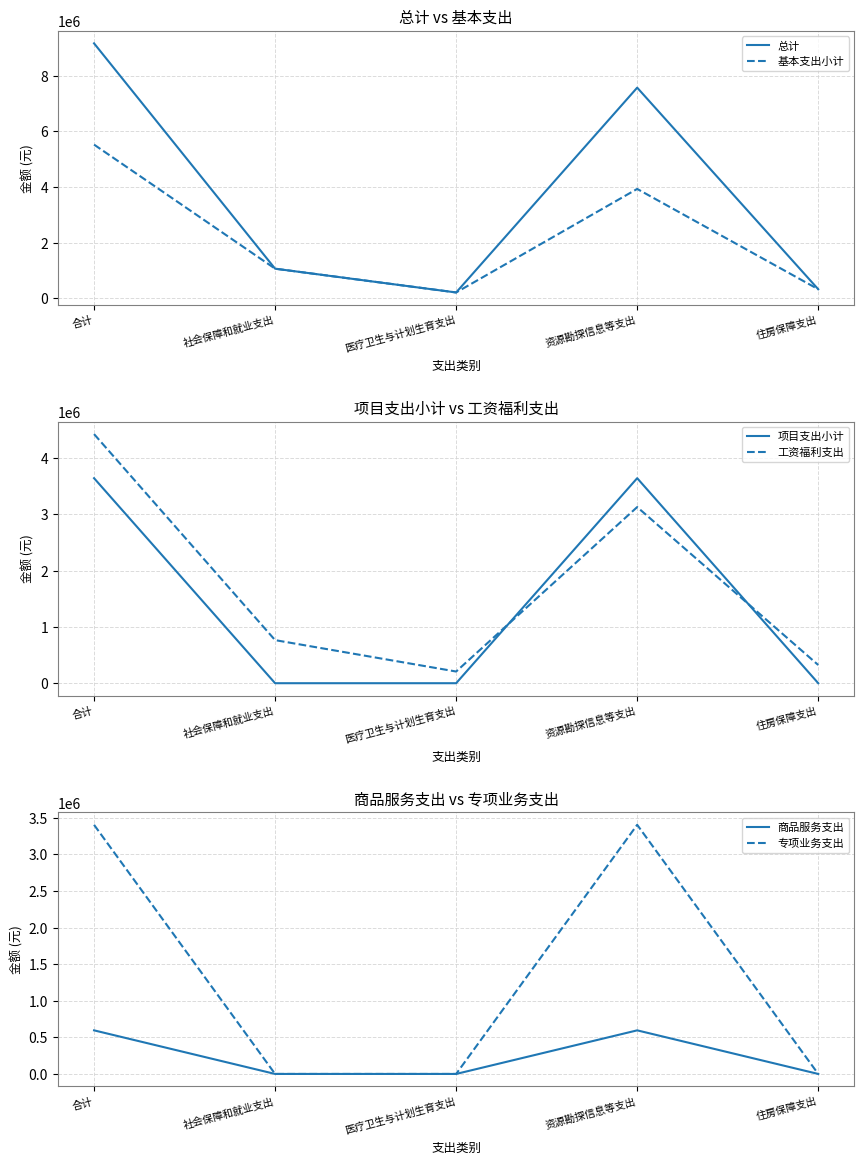

True or false: 总计 has a value of 4716917.0 at 合计.

False